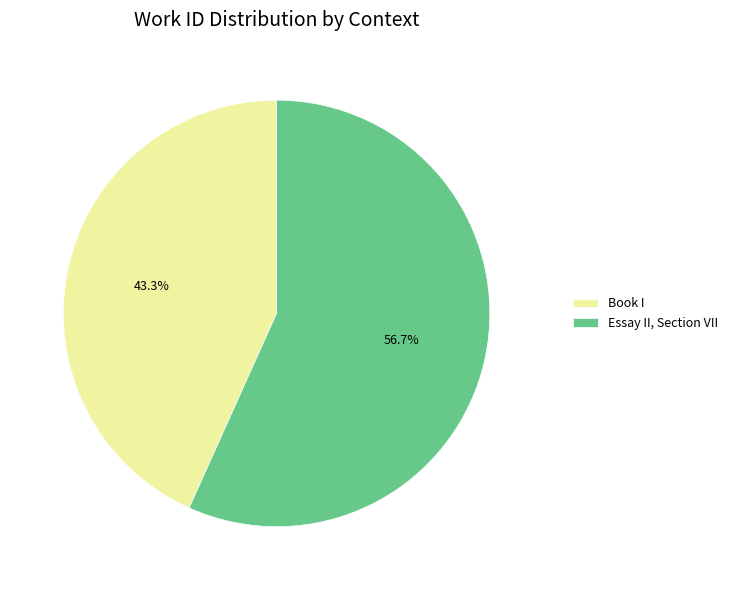

What is the largest slice in the pie chart?

Essay II, Section VII